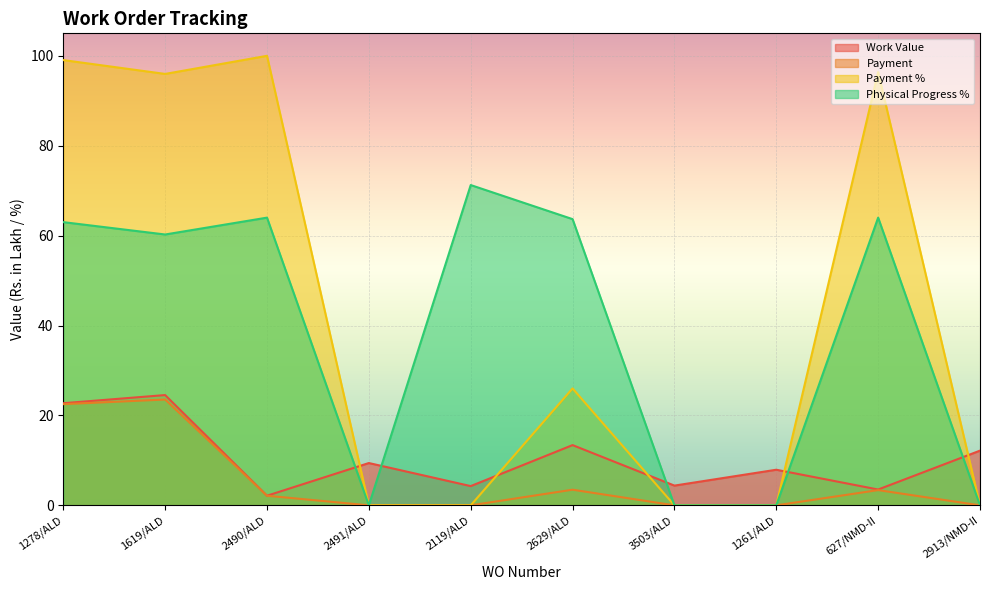

Reading left to right, transcribe all the data shown in this chart.

Work Value: 22.7	24.5	2.1	9.4	4.3	13.4	4.4	7.9	3.5	12.2
Payment: 22.5	23.5	2.1	0.0	0.0	3.5	0.0	0.0	3.4	0.0
Payment %: 99.0	96.0	100.0	0.0	0.0	26.0	0.0	0.0	96.4	0.0
Physical Progress %: 63.0	60.2	64.0	0.0	71.2	63.7	0.0	0.0	64.0	0.0